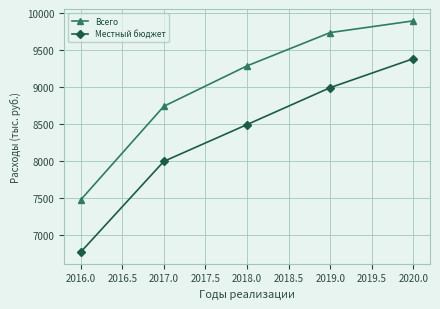

What is the greatest value displayed?

9895.2